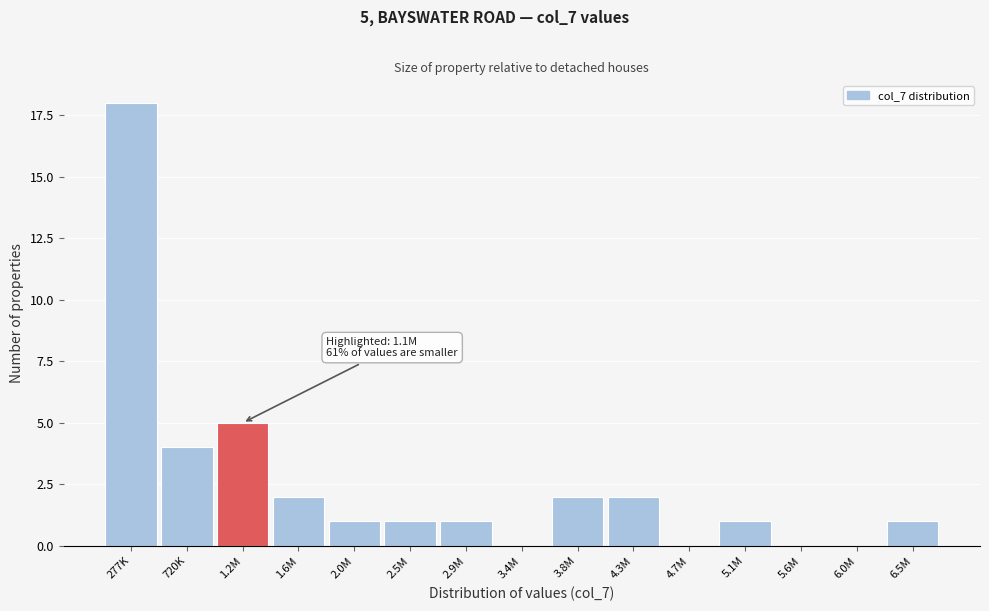

Reading left to right, transcribe all the data shown in this chart.

277K=18	720K=4	1.2M=5	1.6M=2	2.0M=1	2.5M=1	2.9M=1	3.4M=0	3.8M=2	4.3M=2	4.7M=0	5.1M=1	5.6M=0	6.0M=0	6.5M=1